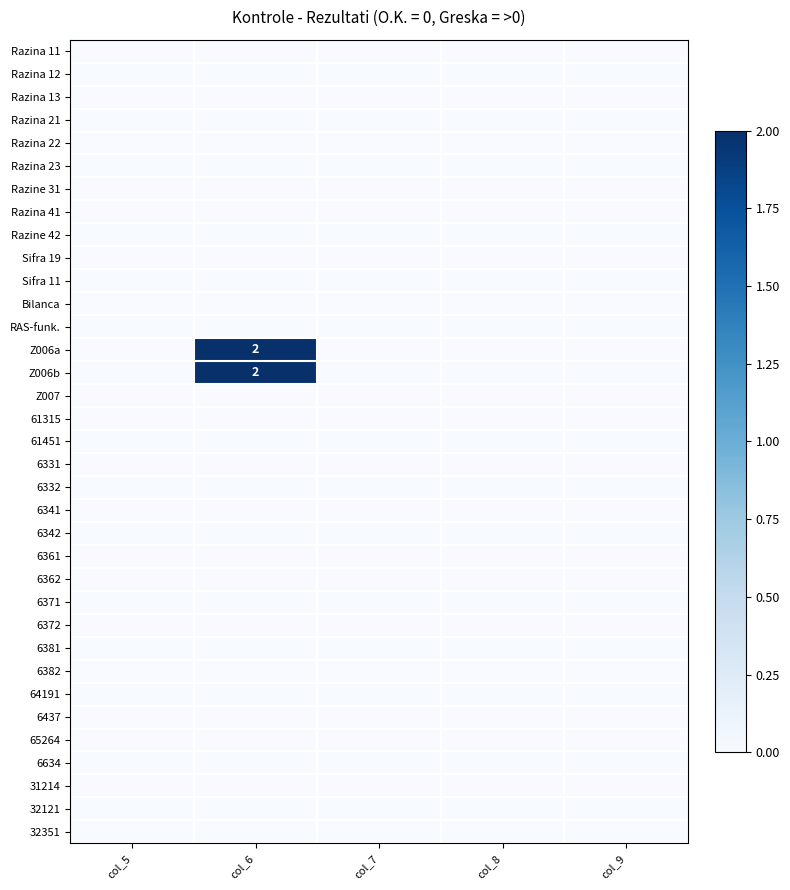

The Razina 23 series shows 0 at col_8. True or false?

True